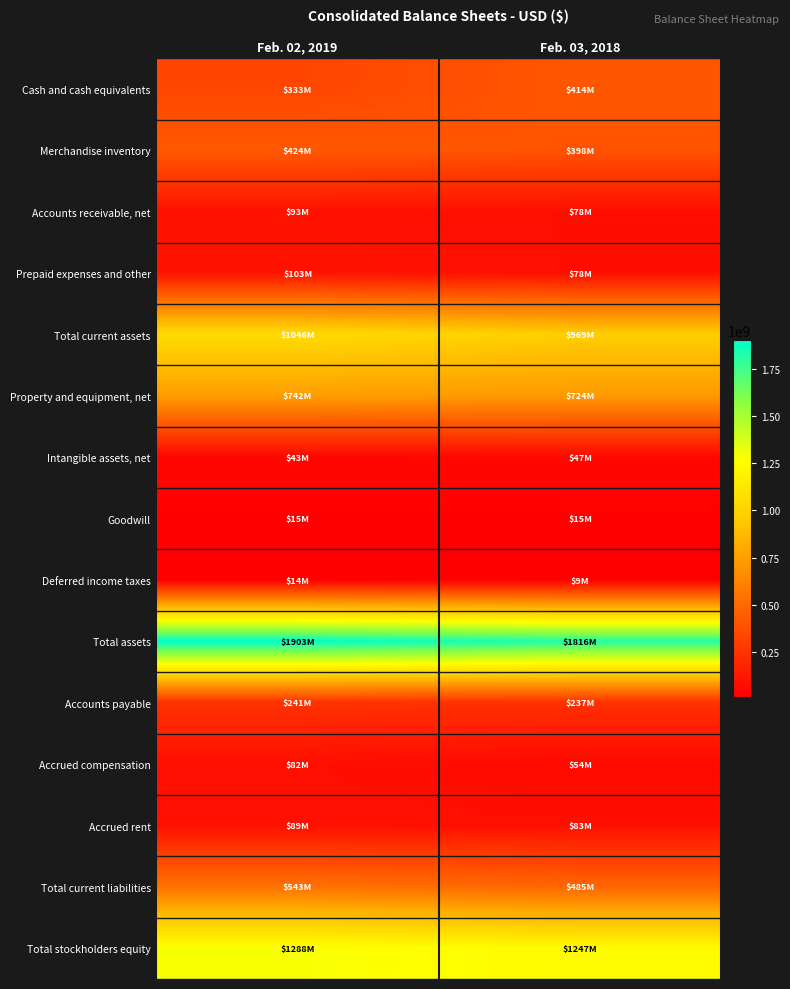

Reading right to left, what are all the values shown in this chart?

Cash and cash equivalents: Feb. 03, 2018=413613000	Feb. 02, 2019=333330000
Merchandise inventory: Feb. 03, 2018=398213000	Feb. 02, 2019=424404000
Accounts receivable, net: Feb. 03, 2018=78304000	Feb. 02, 2019=93477000
Prepaid expenses and other: Feb. 03, 2018=78400000	Feb. 02, 2019=102907000
Total current assets: Feb. 03, 2018=968530000	Feb. 02, 2019=1046253000
Property and equipment, net: Feb. 03, 2018=724239000	Feb. 02, 2019=742149000
Intangible assets, net: Feb. 03, 2018=46666000	Feb. 02, 2019=43268000
Goodwill: Feb. 03, 2018=15070000	Feb. 02, 2019=14899000
Deferred income taxes: Feb. 03, 2018=9344000	Feb. 02, 2019=14062000
Total assets: Feb. 03, 2018=1816313000	Feb. 02, 2019=1903378000
Accounts payable: Feb. 03, 2018=236703000	Feb. 02, 2019=240671000
Accrued compensation: Feb. 03, 2018=54324000	Feb. 02, 2019=82173000
Accrued rent: Feb. 03, 2018=83312000	Feb. 02, 2019=89076000
Total current liabilities: Feb. 03, 2018=485221000	Feb. 02, 2019=542645000
Total stockholders equity: Feb. 03, 2018=1246791000	Feb. 02, 2019=1287555000